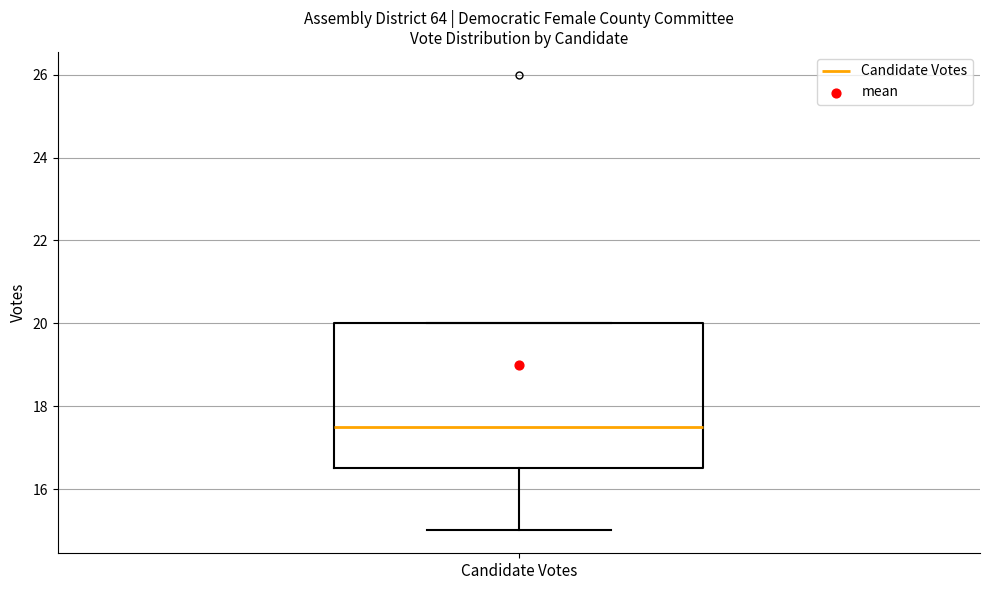

Where is the upper edge of the box for Candidate Votes on the y-axis? The values are not printed on the chart, so give them approximately, as read against the axis.

20.0